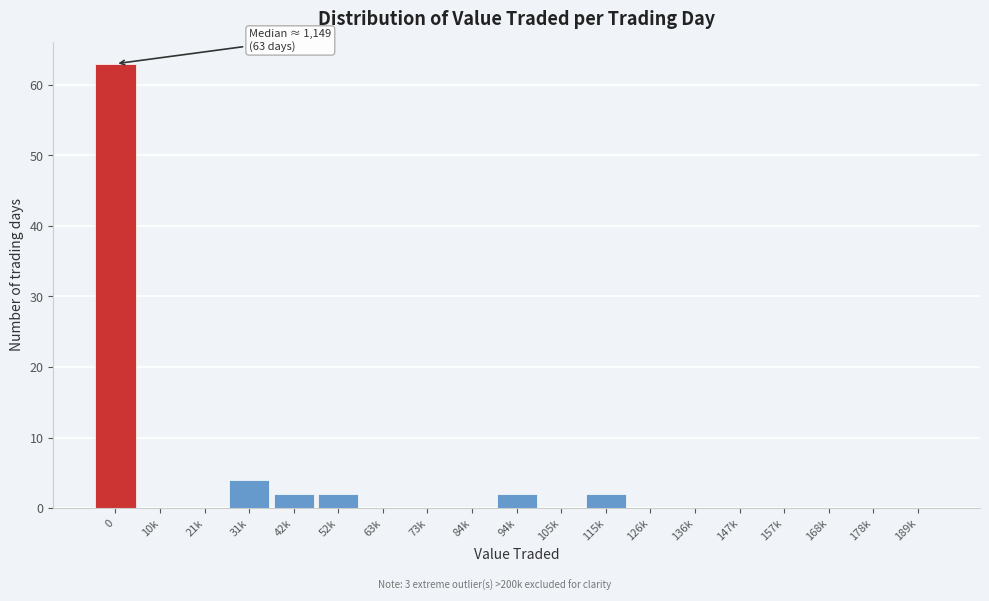

Reading right to left, list all the values displayed in this chart.

189k=0	178k=0	168k=0	157k=0	147k=0	136k=0	126k=0	115k=2	105k=0	94k=2	84k=0	73k=0	63k=0	52k=2	42k=2	31k=4	21k=0	10k=0	0=63